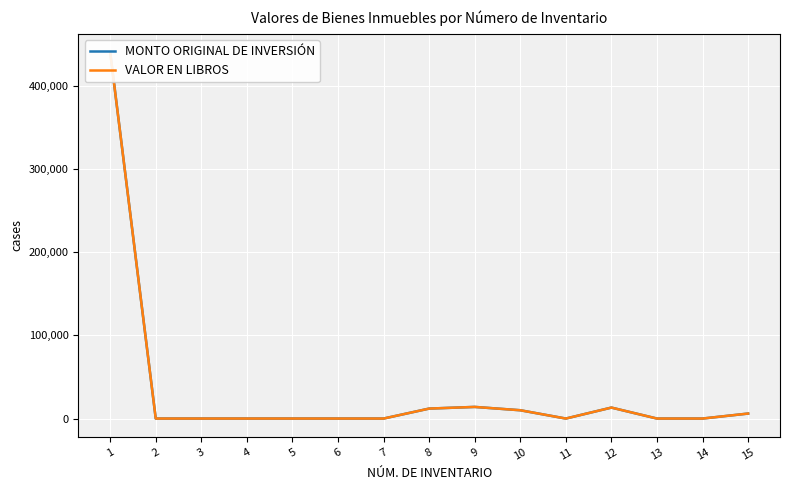

Where is the first local minimum for MONTO ORIGINAL DE INVERSIÓN?

11